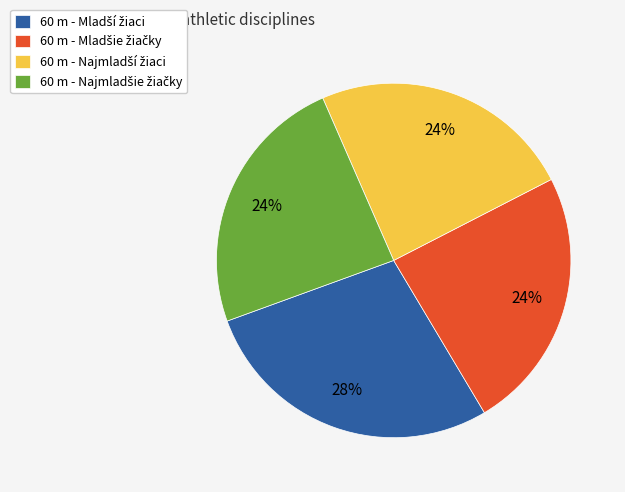

To the nearest percent, what is the difference between the largest and smallest slice percentages?

4%